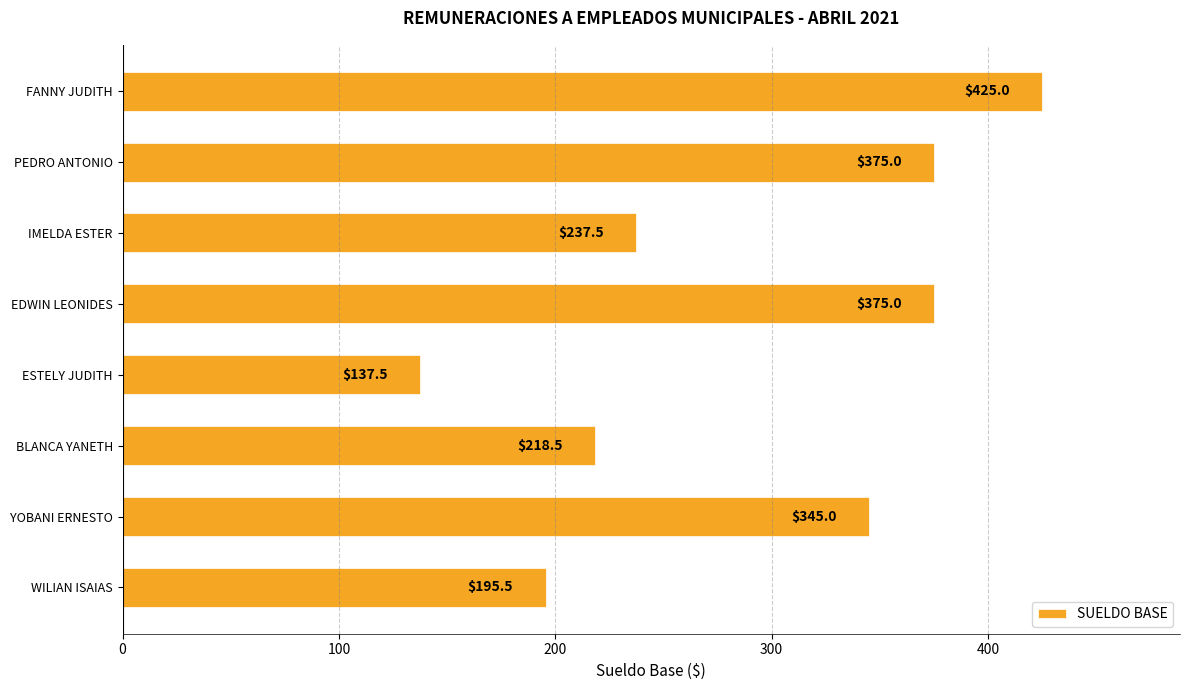

At which label is the value closest to 281?

IMELDA ESTER